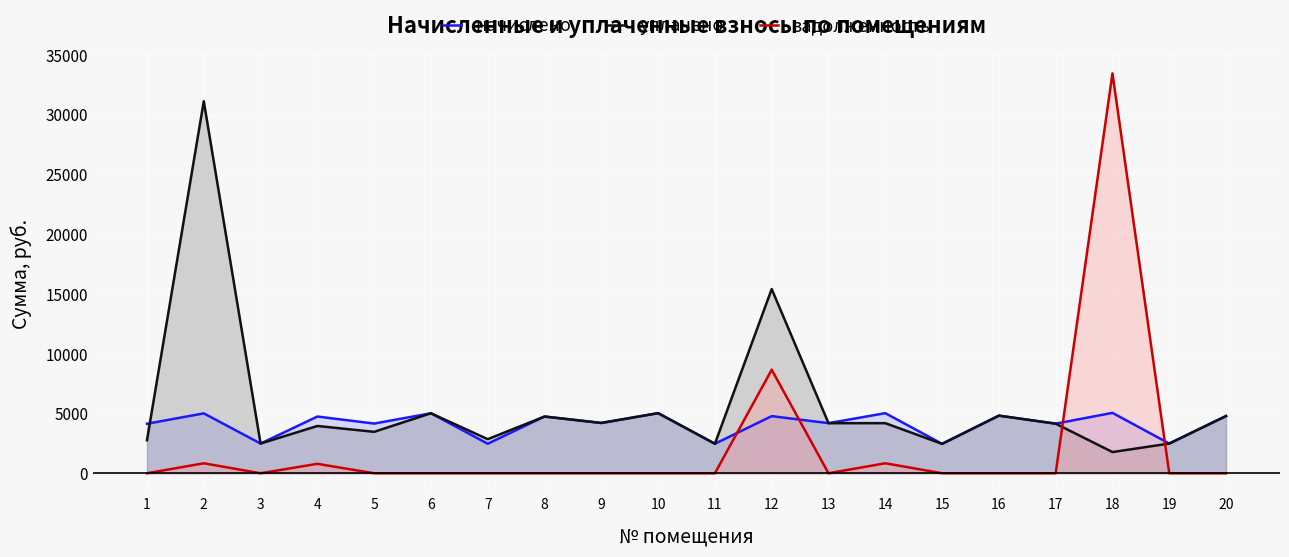

Between which two adjacent categories do задолженность and уплачено first intersect?

17 and 18